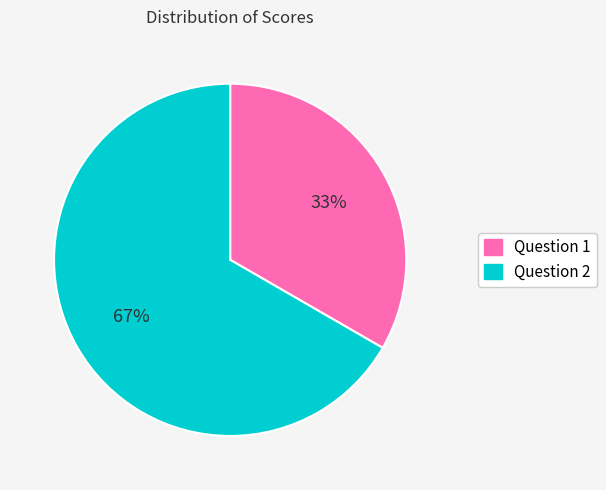

Which category accounts for the majority?

Question 2